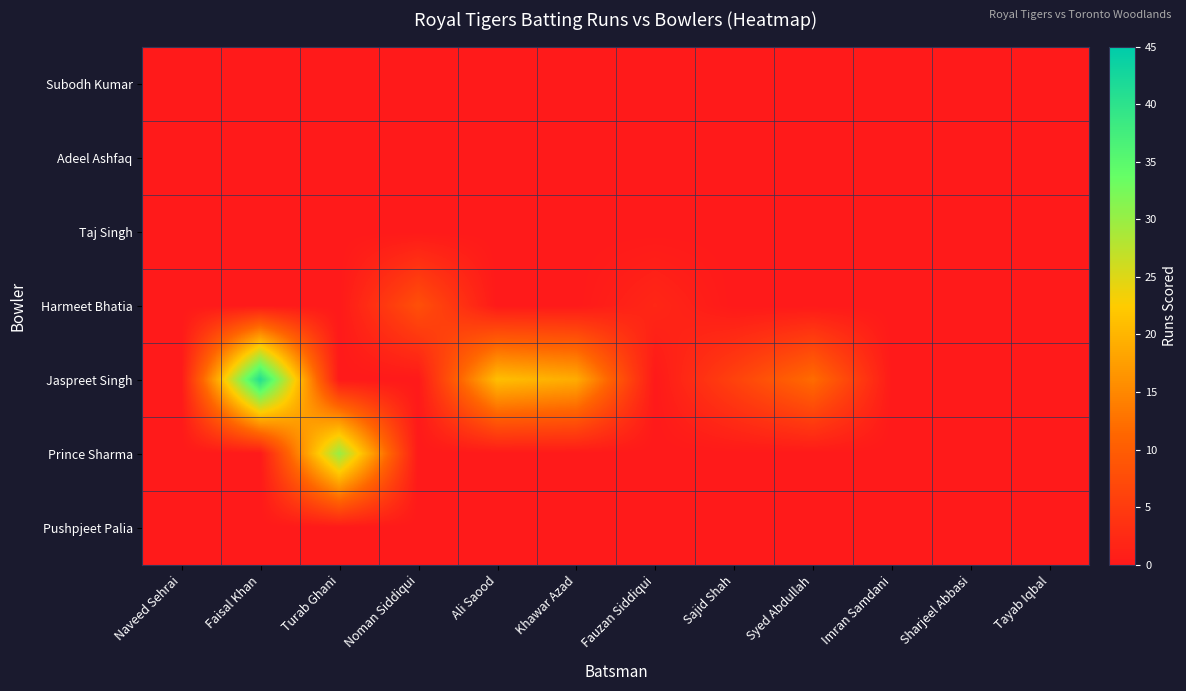

Between Syed Abdullah and Sharjeel Abbasi, which series saw the biggest shift?

Jaspreet Singh